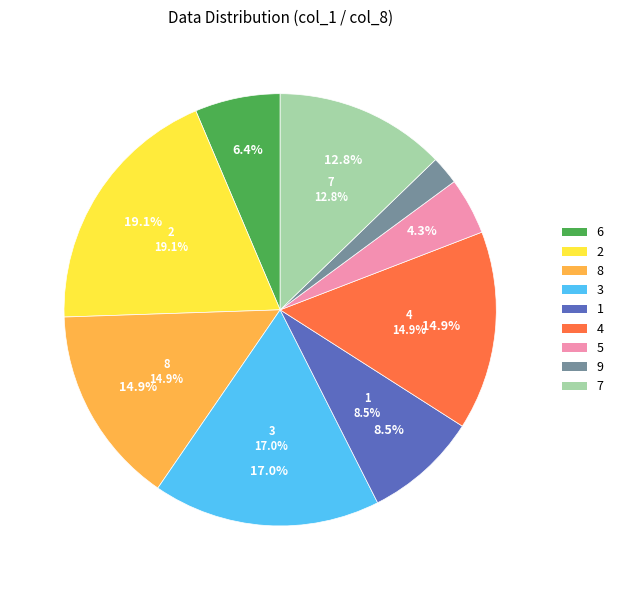

Combined, do 3 and 1 account for over 50%?

No